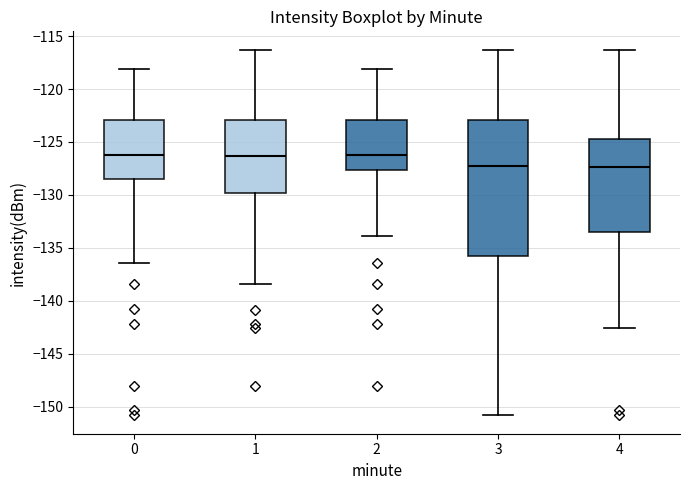

Reading left to right, read every box against the y-axis: the position of its median line, the range the box covers, and the ends of its whiskers. The values are not printed on the chart, so give them approximately, as read against the axis.

0: median -126.0, box -128.5 to -123.0, whiskers -136.5 to -118.0
1: median -126.5, box -130.0 to -123.0, whiskers -138.5 to -116.5
2: median -126.0, box -127.5 to -123.0, whiskers -134.0 to -118.0
3: median -127.5, box -136.0 to -123.0, whiskers -151.0 to -116.5
4: median -127.5, box -133.5 to -124.5, whiskers -142.5 to -116.5